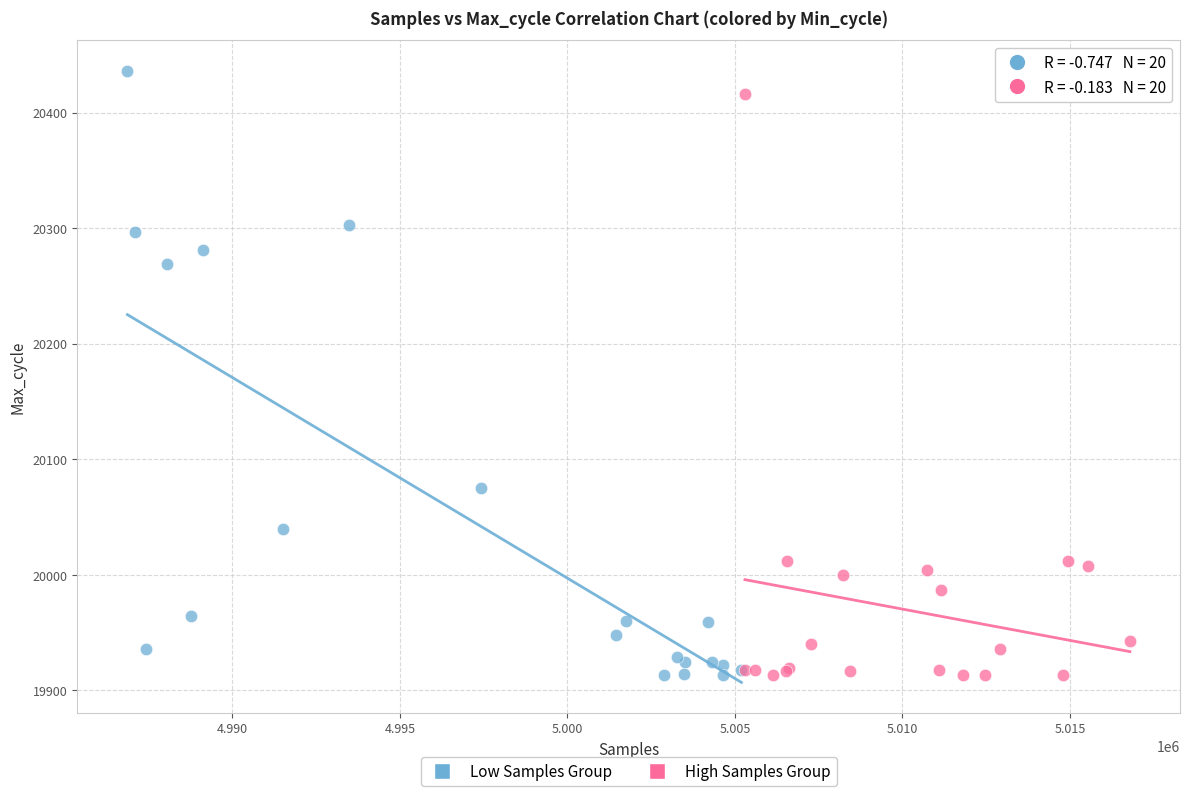

What are all the series names shown in the legend?

Low Samples Group, High Samples Group